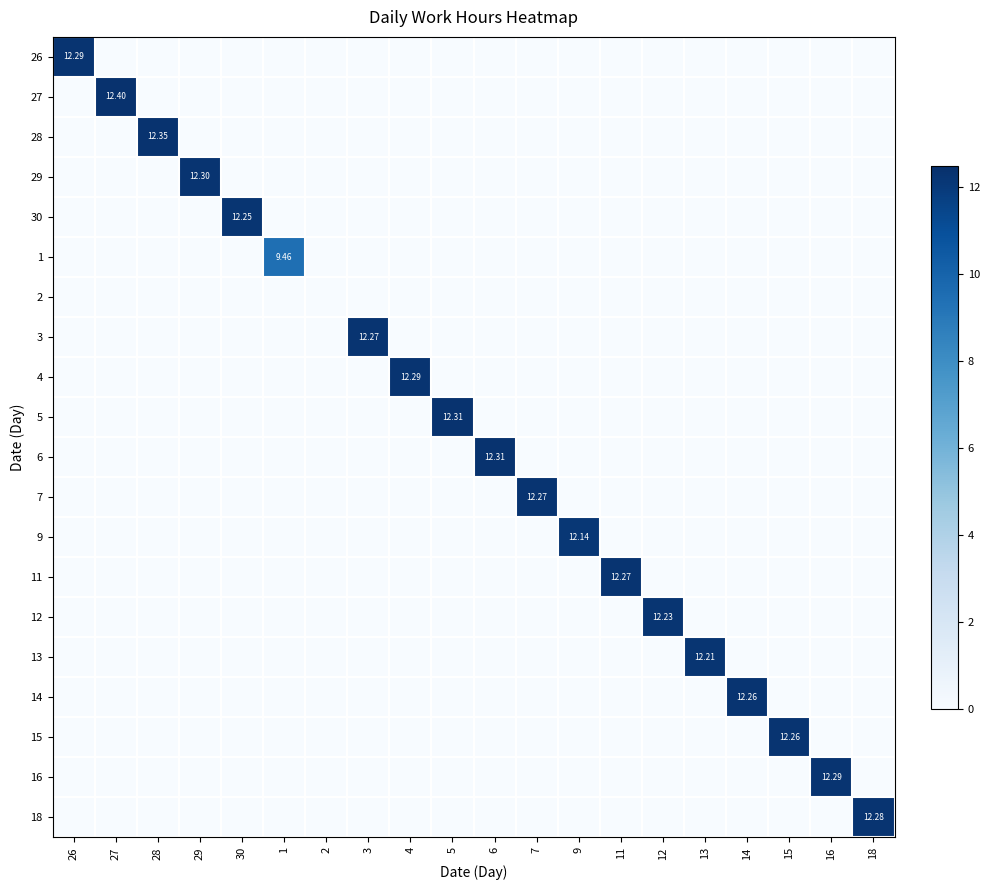

What is the total value across all series at 12?

12.2